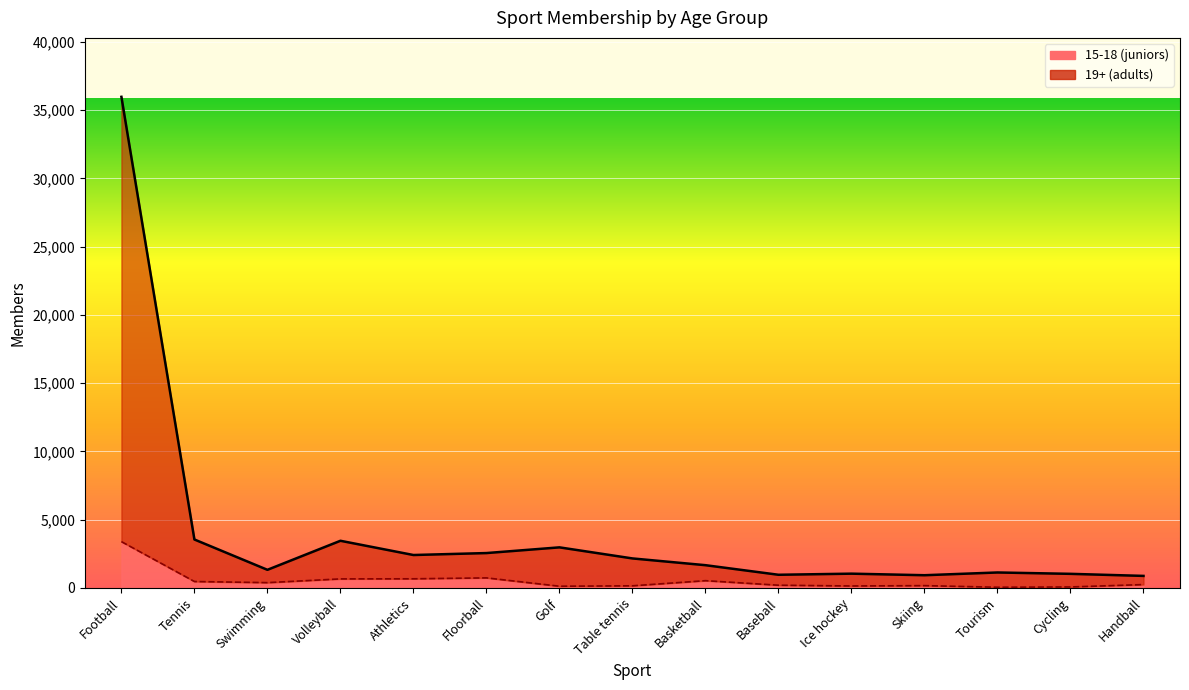

Rank the series by their average value, from highest to lowest.

19+ (adults), 15-18 (juniors)